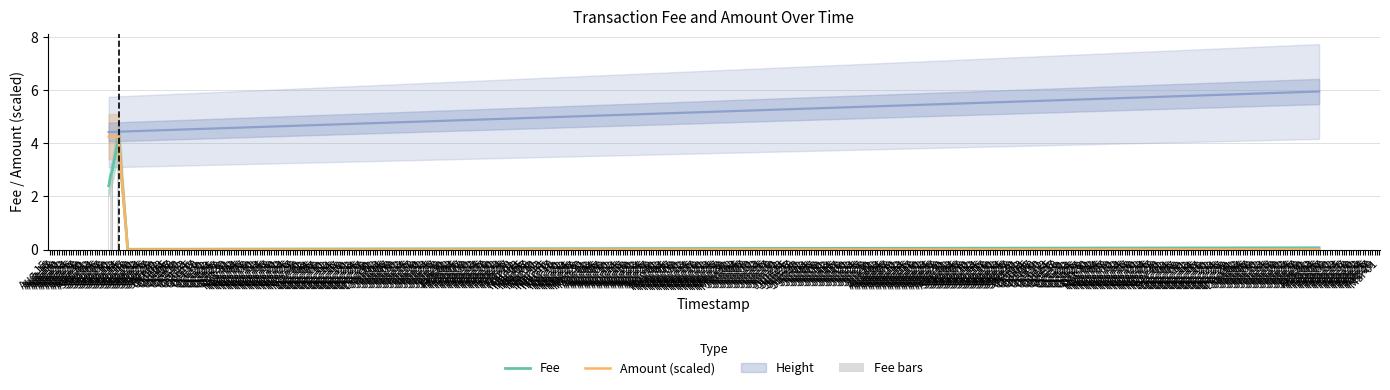

At which category does the chart reach its peak across all series?

Aug 24